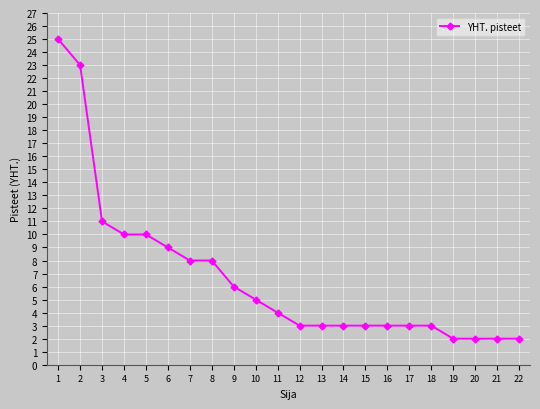

How many values are below 4?

11